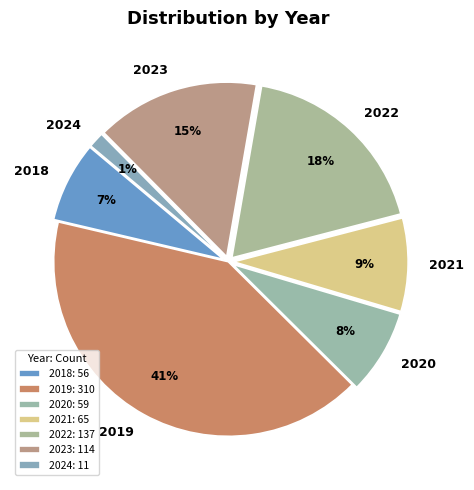

Is the sum of 2022 and 2024 greater than half?

No